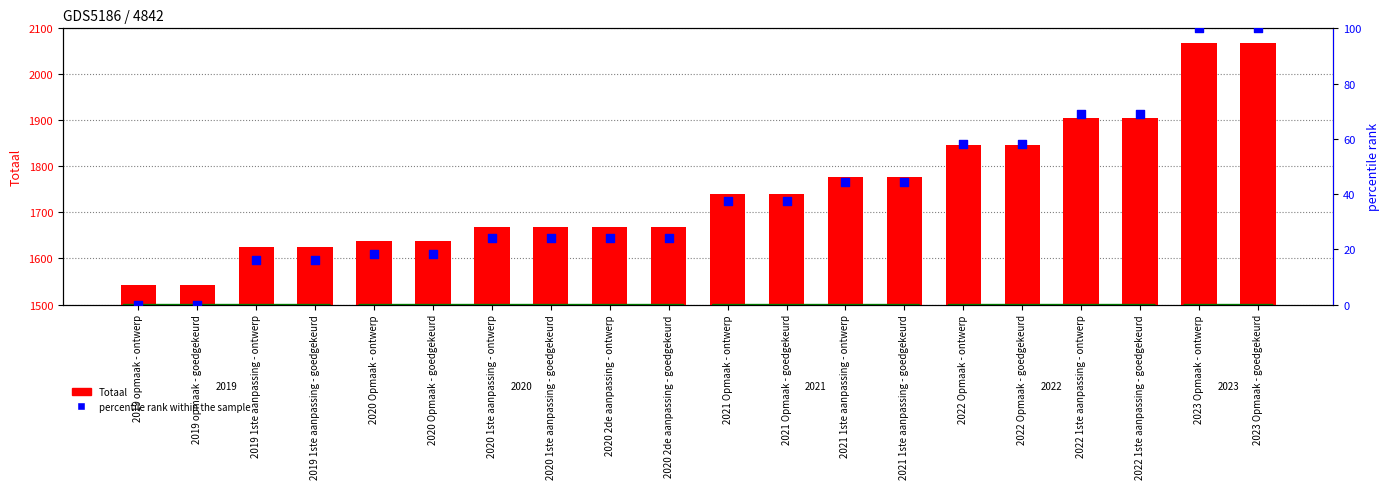

Which series reaches the minimum Y coordinate?

percentile rank within the sample